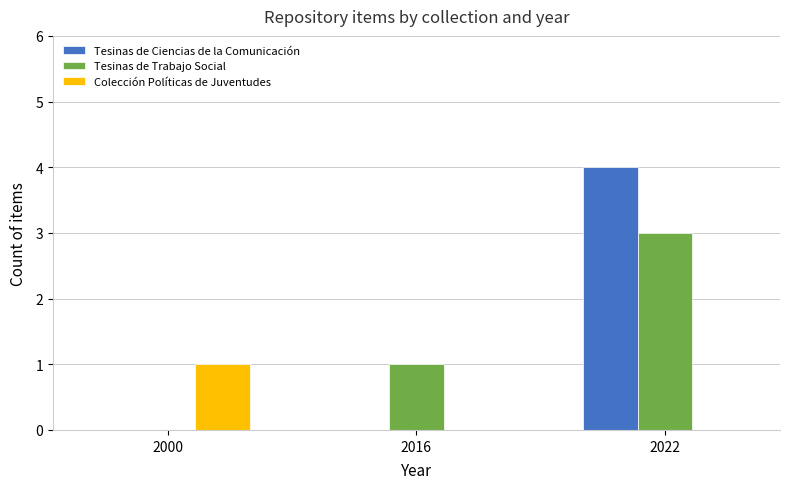

How many positive values does the Tesinas de Trabajo Social series have?

2